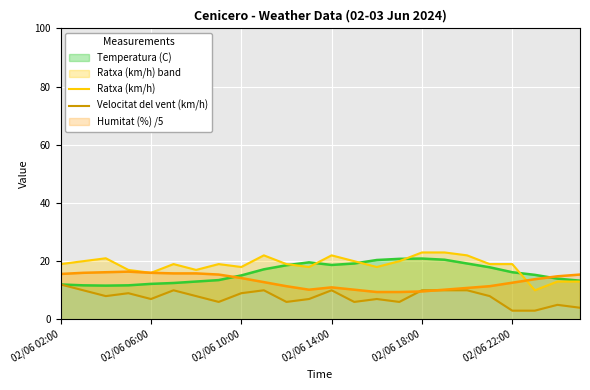

What is the minimum value for Humitat (%) /5?

9.4